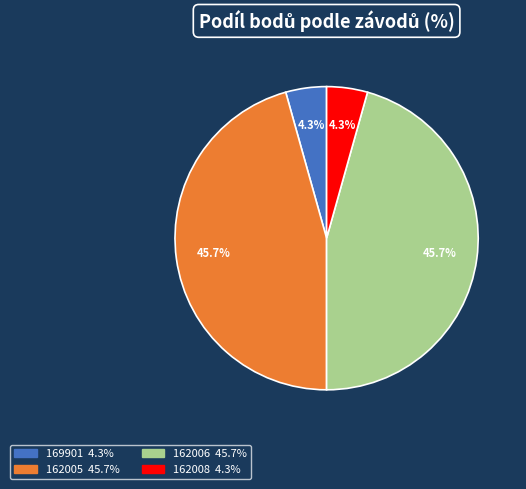

Approximately how many times larger is the value at 162008 compared to 169901?

1.0